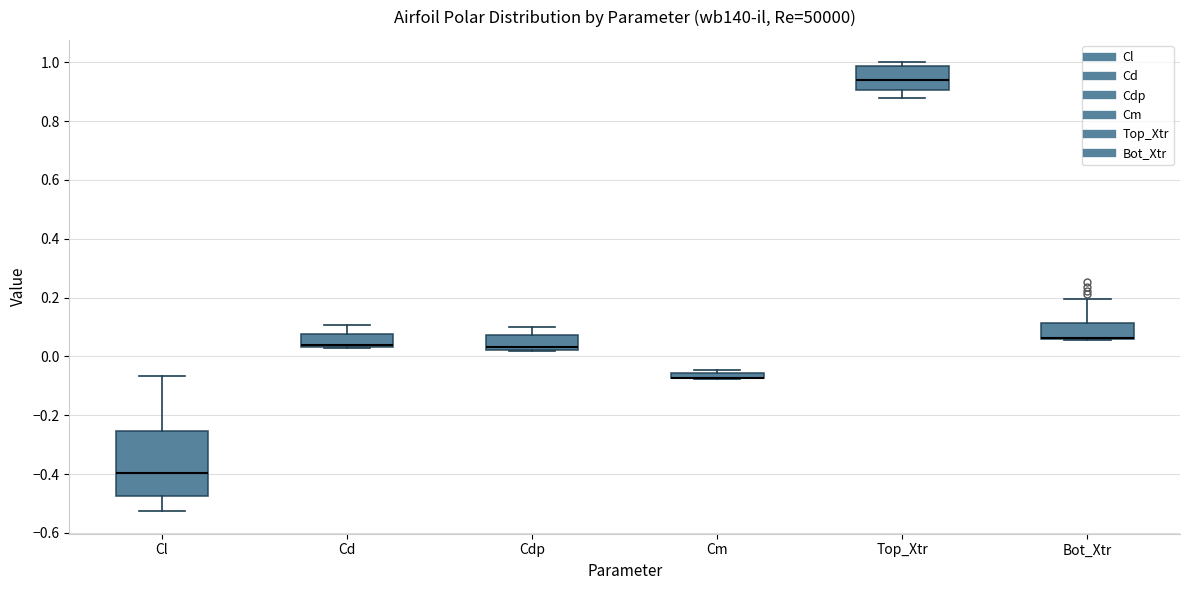

Which box is the tallest, from its lower edge to its upper edge?

Cl